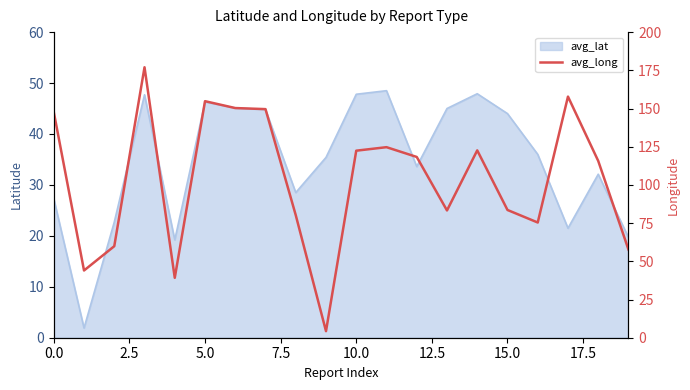

Is it true that the value at 16 is 34.4?

False